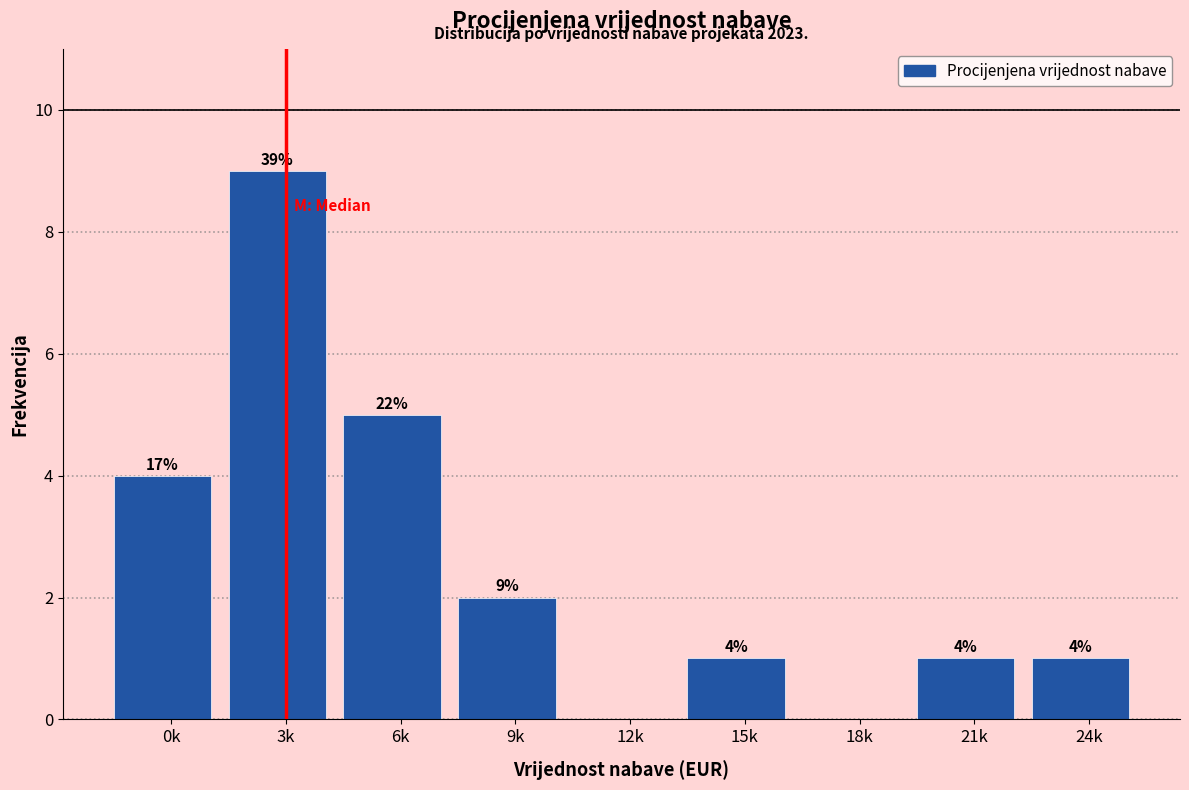

Reading left to right, extract all data points from this chart.

0k=4	3k=9	6k=5	9k=2	12k=0	15k=1	18k=0	21k=1	24k=1